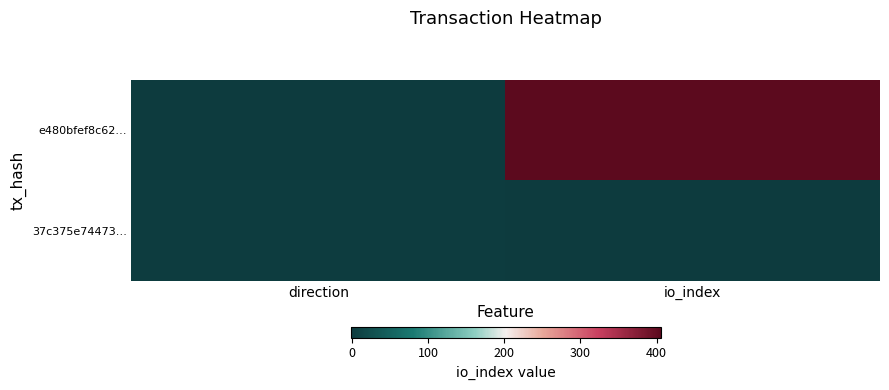

Count the number of data series in this chart.

2